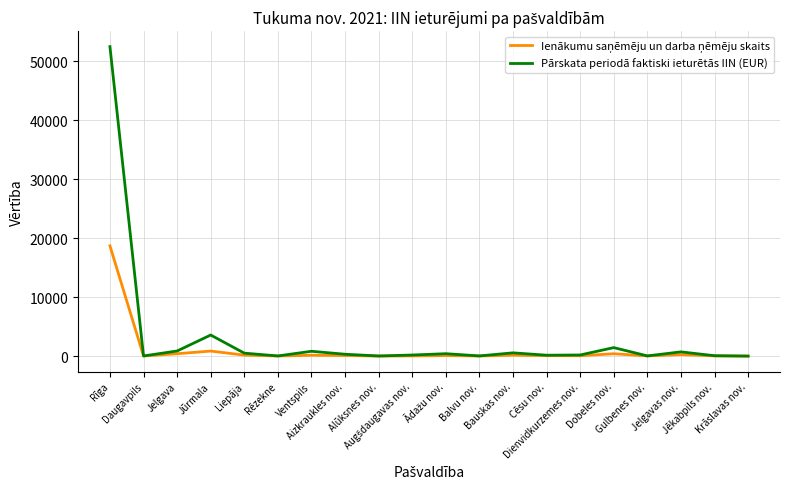

The Pārskata periodā faktiski ieturētās IIN (EUR) series shows 870.3 at Jelgava. True or false?

True